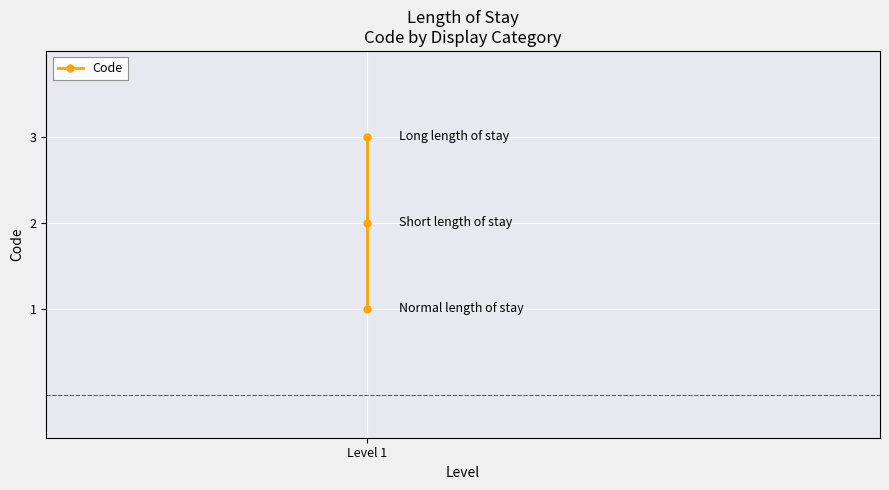

What is the greatest value displayed?

3